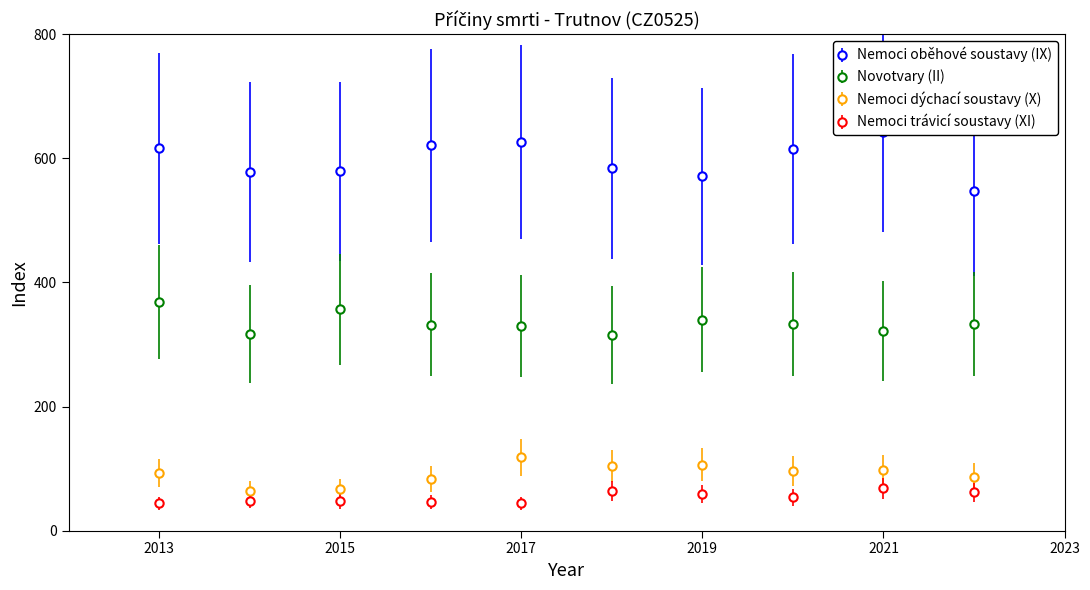

List the series in order of their peak value, highest first.

Nemoci oběhové soustavy (IX), Novotvary (II), Nemoci dýchací soustavy (X), Nemoci trávicí soustavy (XI)